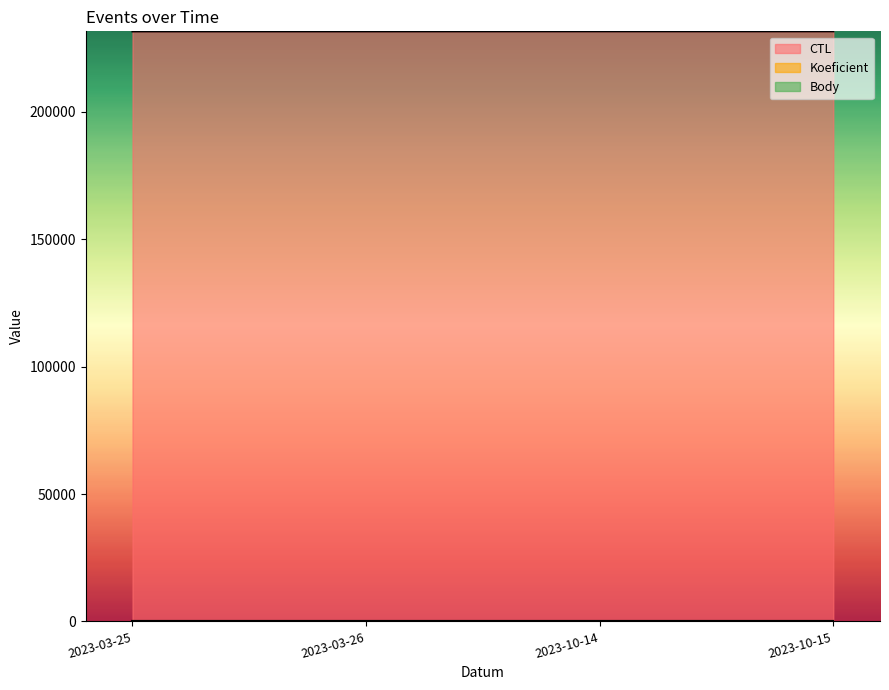

Does the chart have visible grid lines?

No